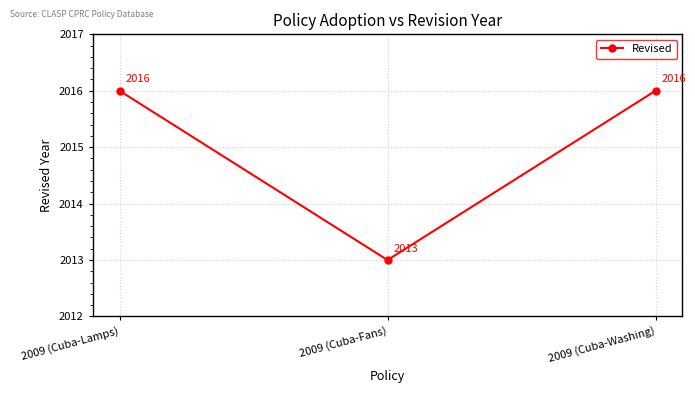

How many values are between 2013 and 2016?

3